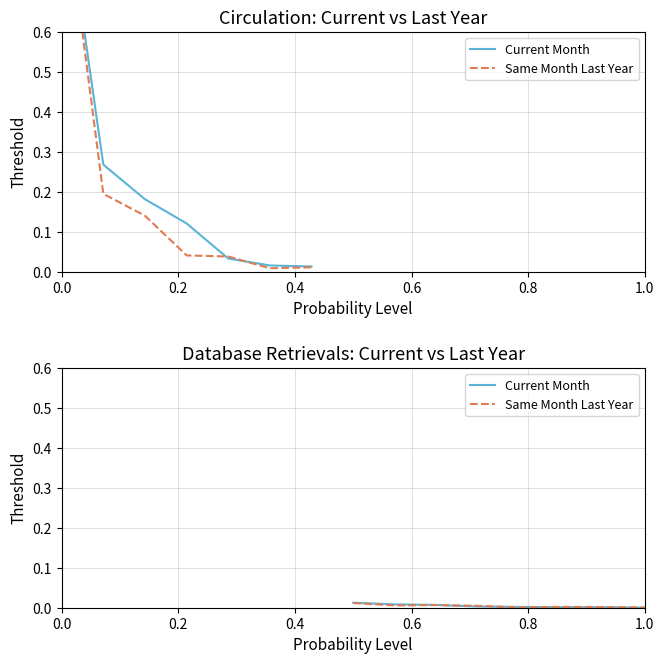

Which series ends up on top after the final intersection of Current Month and Same Month Last Year?

Same Month Last Year